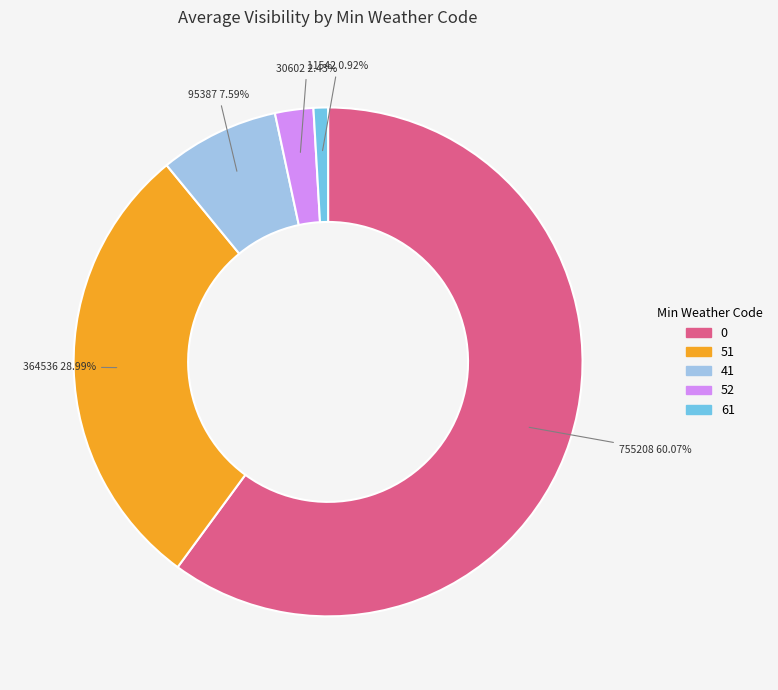

Does any single category account for the majority?

Yes